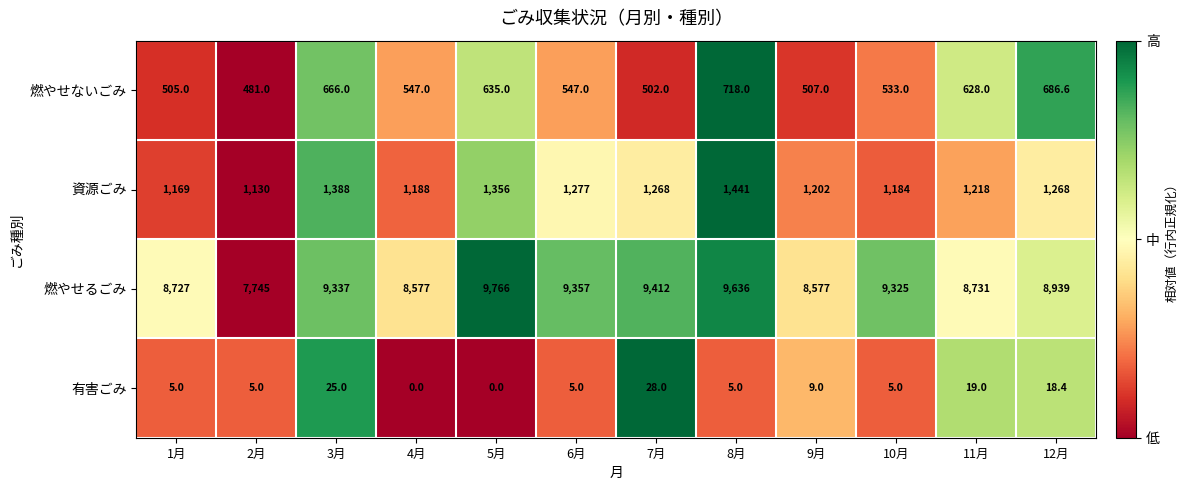

At which label does 燃やせるごみ reach its peak?

5月